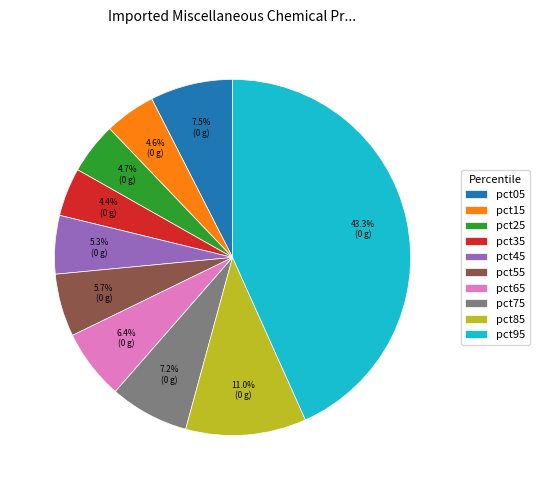

What is the largest slice in the pie chart?

pct95